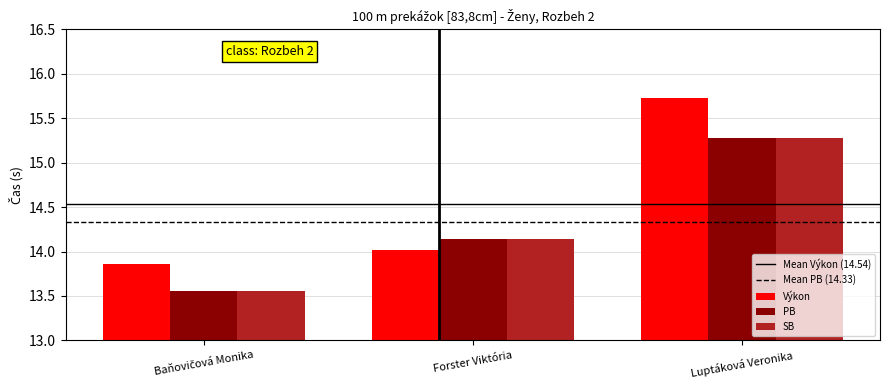

How many bars are there in each group?

3